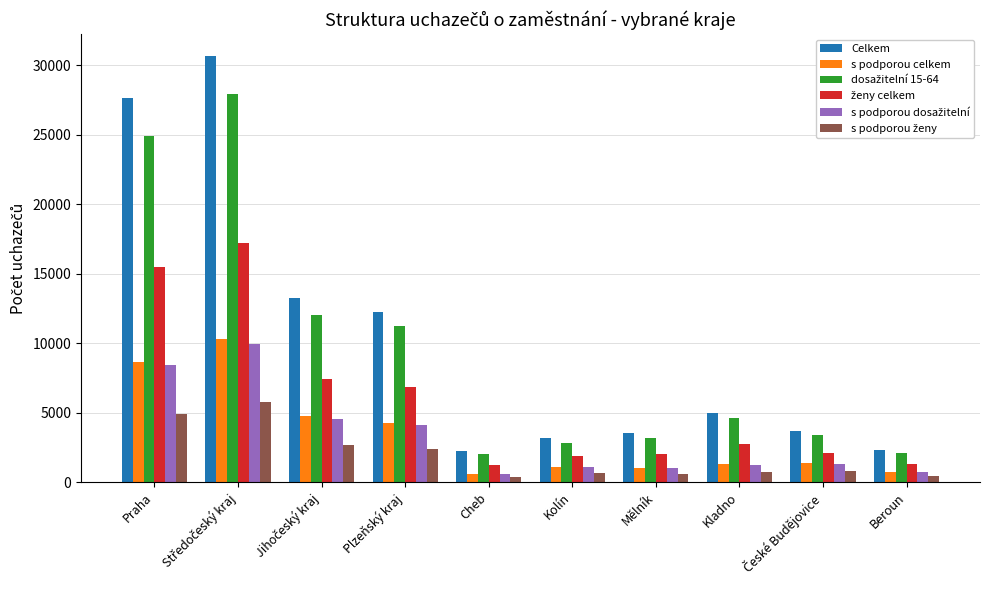

Between Plzeňský kraj and Mělník, which series saw the biggest shift?

Celkem